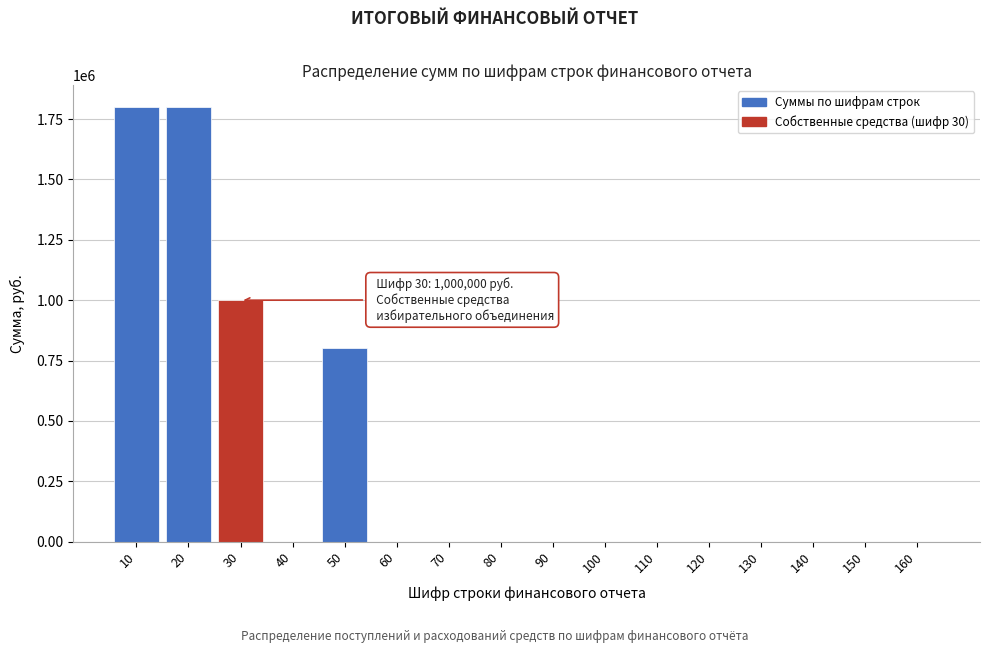

Reading left to right, what are all the values shown in this chart?

10=1800000	20=1800000	30=1000000	40=0	50=800000	60=0	70=0	80=0	90=0	100=0	110=0	120=0	130=0	140=0	150=0	160=0